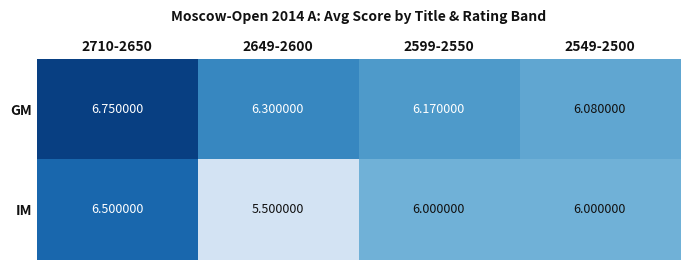

Is the value of IM at 2549-2500 greater than the value of GM at 2599-2550?

No